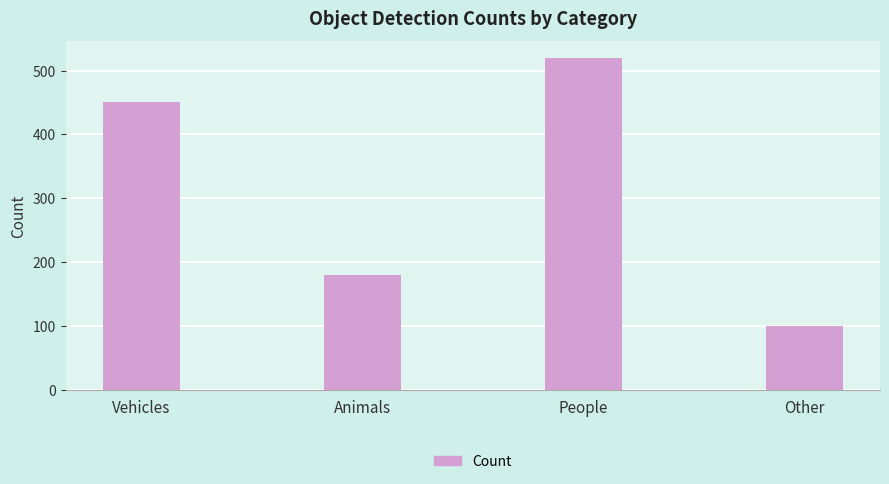

Approximately how many times larger is the value at Vehicles compared to Other?

4.5